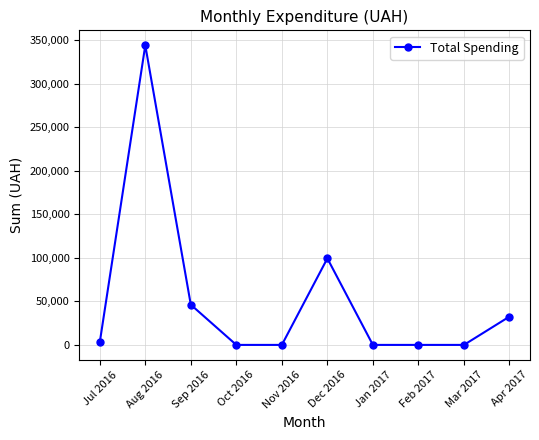

At which label is the value closest to 172005?

Dec 2016